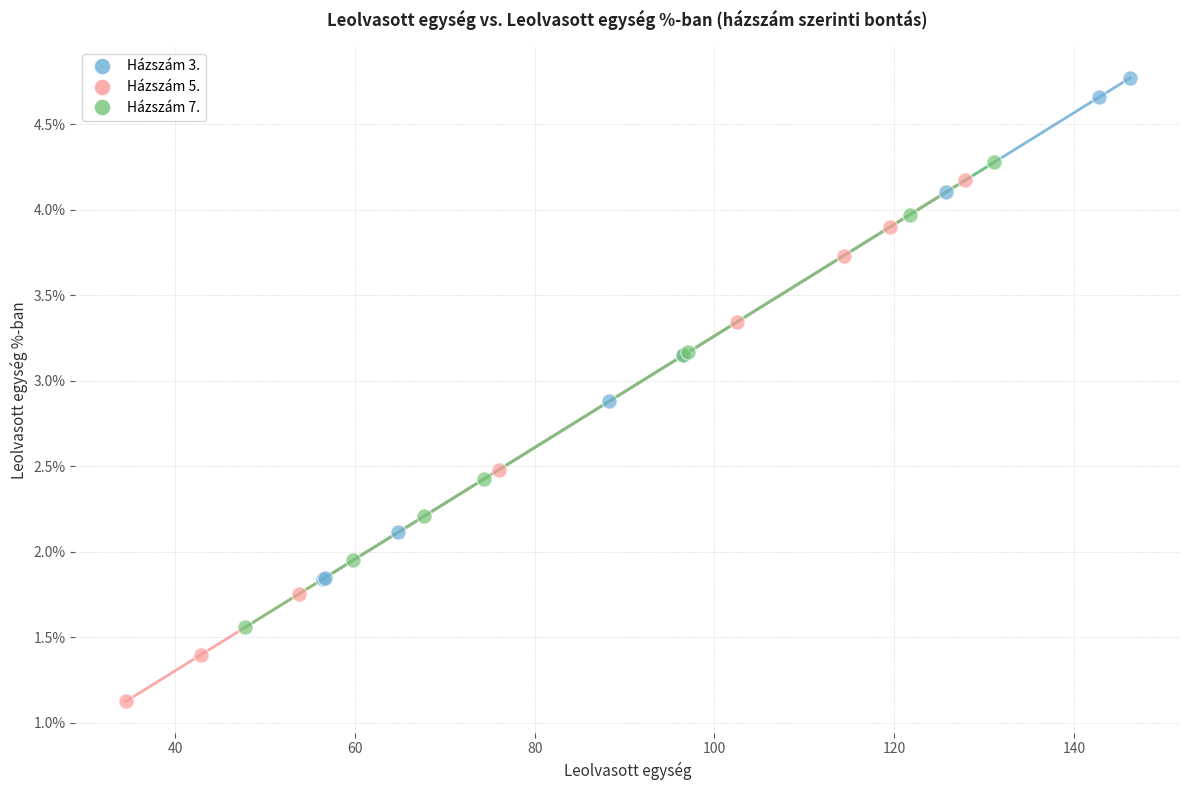

Which series has the largest Y range (max minus min)?

Házszám 5.